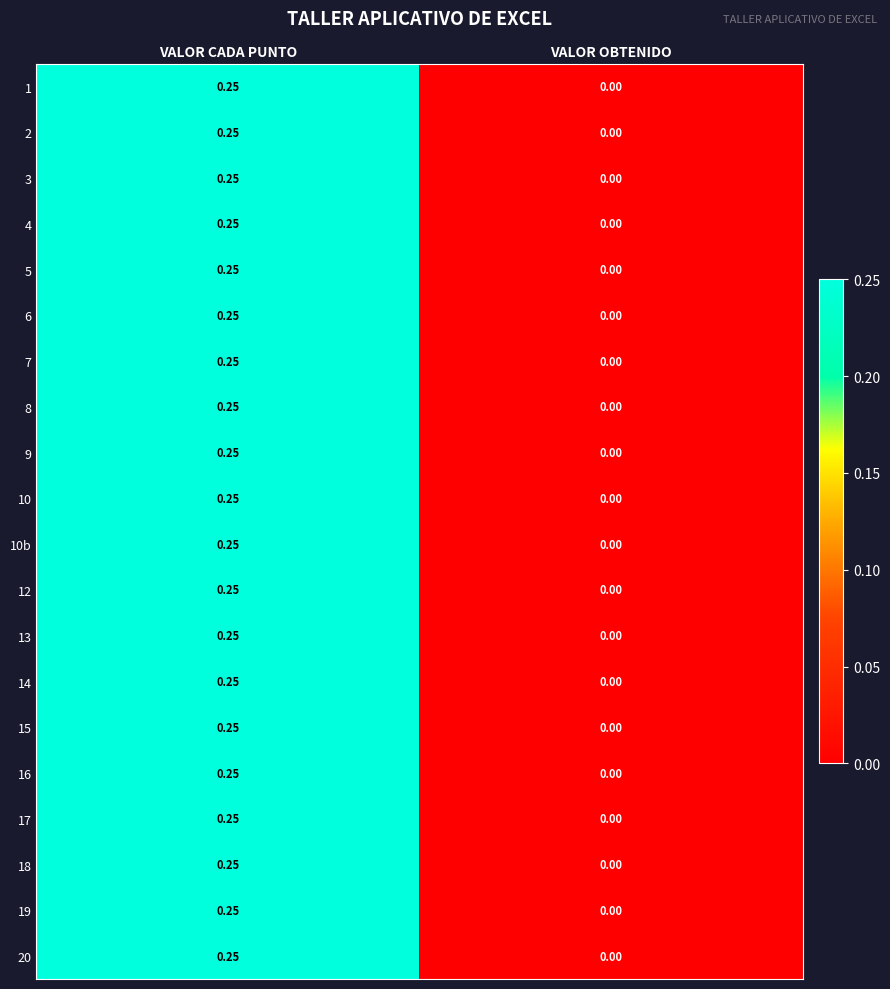

List the labels in order of 8 value, smallest first.

VALOR OBTENIDO, VALOR CADA PUNTO